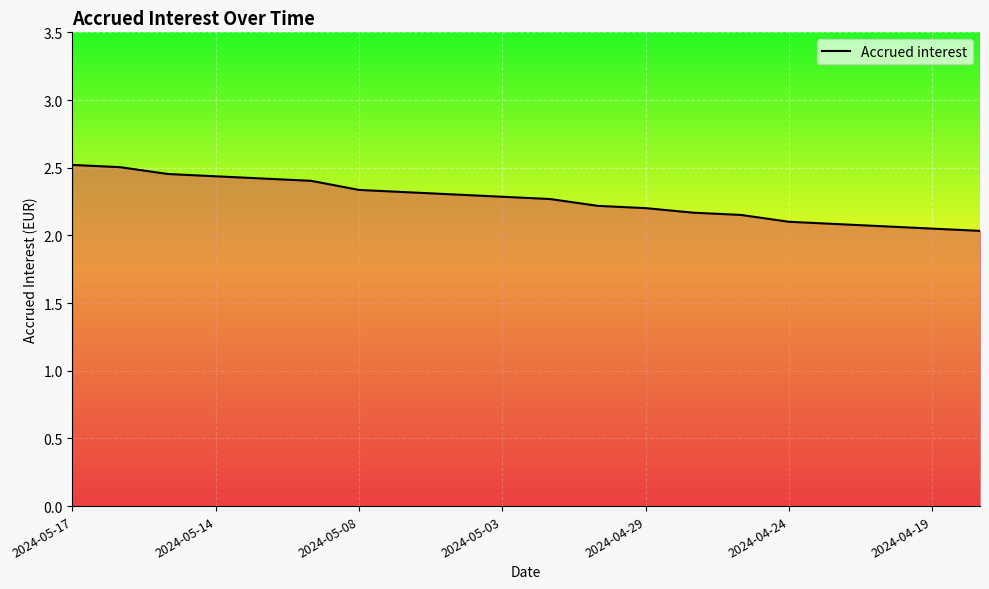

The value at 2024-04-29 is 3.7. True or false?

False